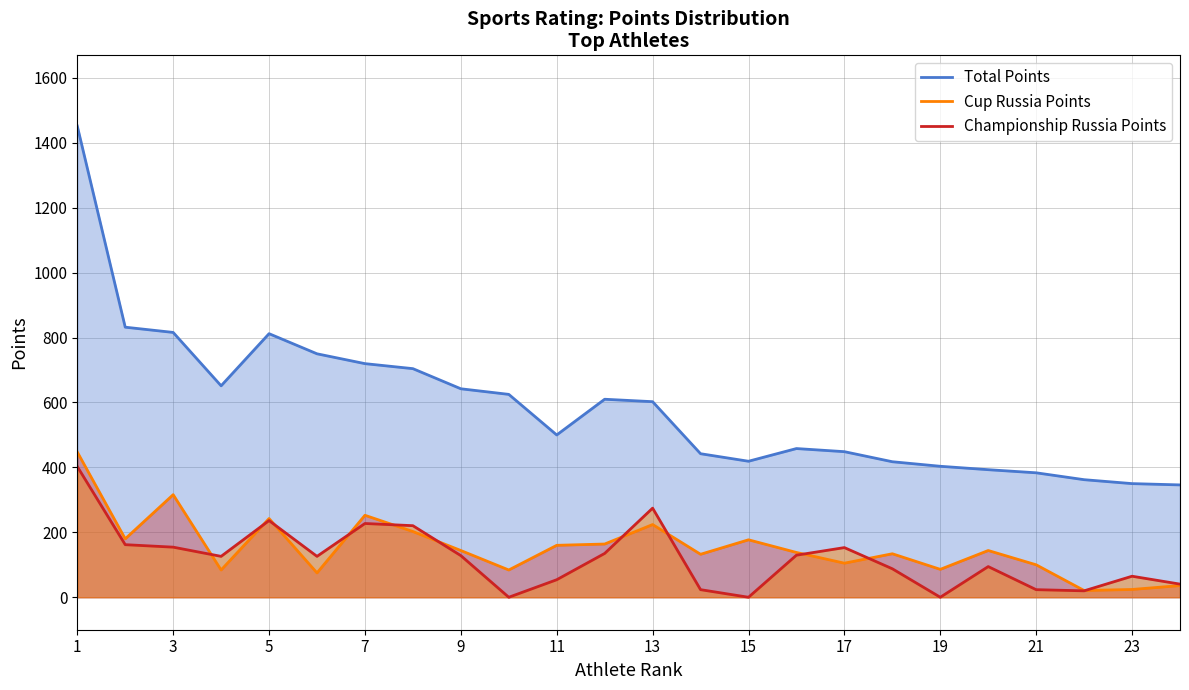

What is the spread (max minus min) of values at 23?

326.1